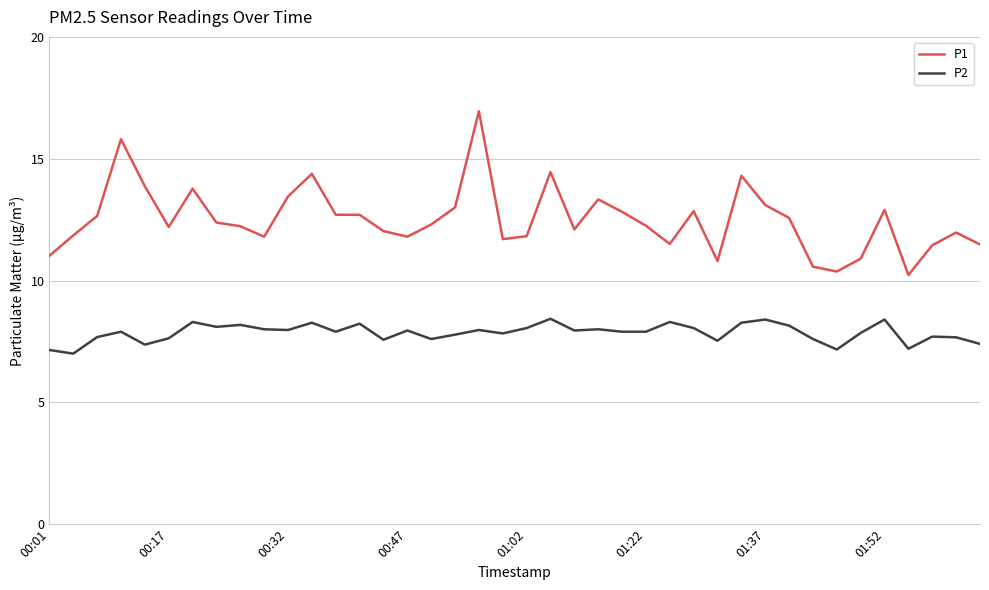

What is the lowest value of the P1 series?

10.2